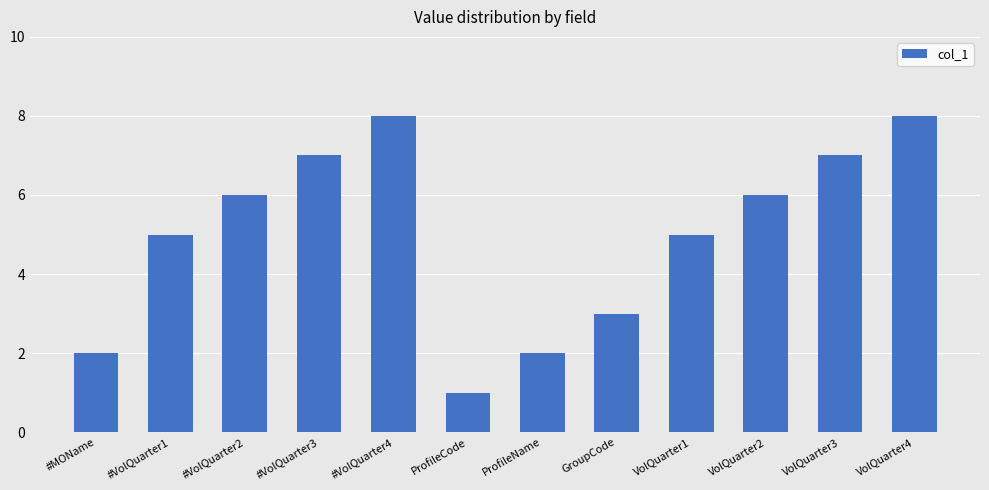

Which has a higher value, VolQuarter1 or VolQuarter4?

VolQuarter4